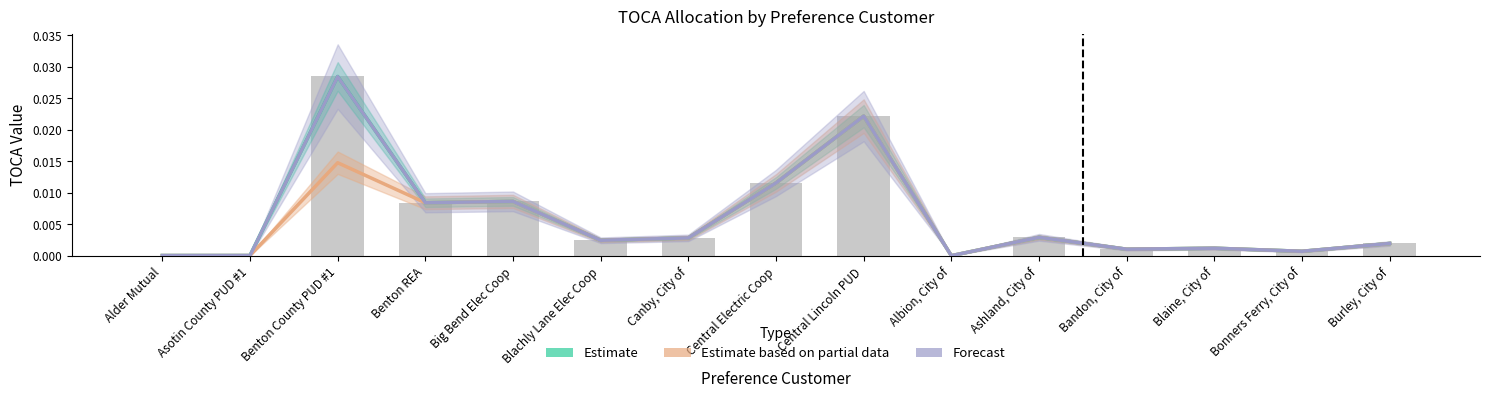

What position from the left is Alder Mutual?

1